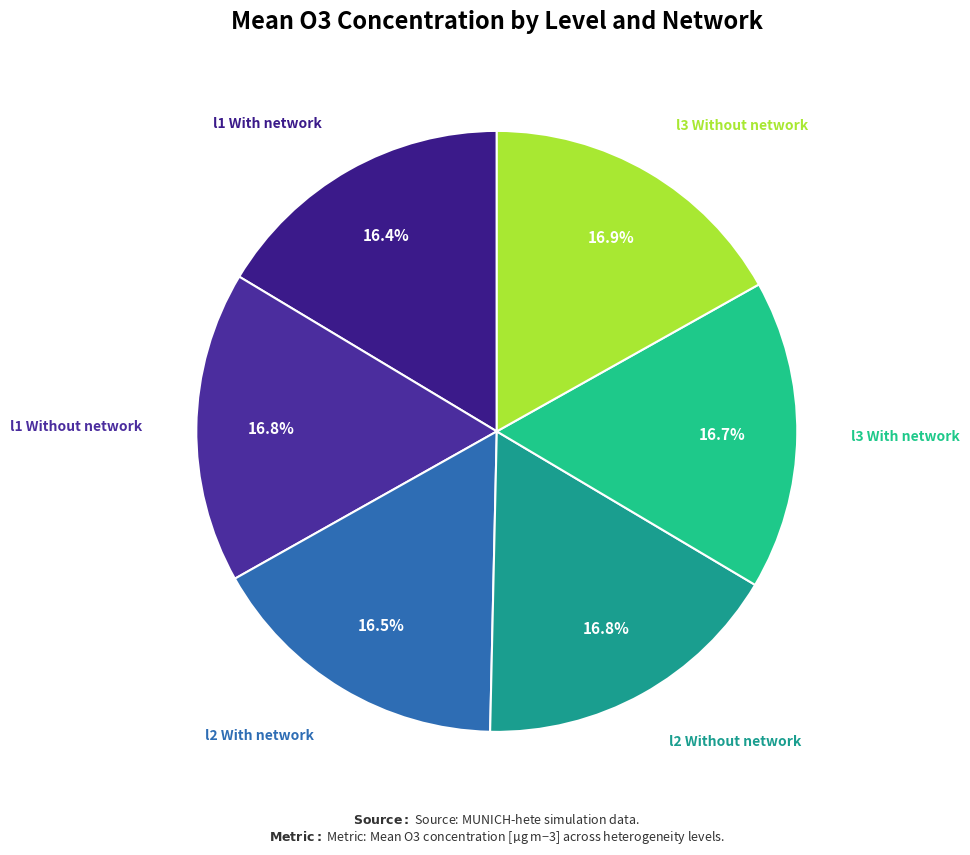

How many segments does this pie chart have?

6